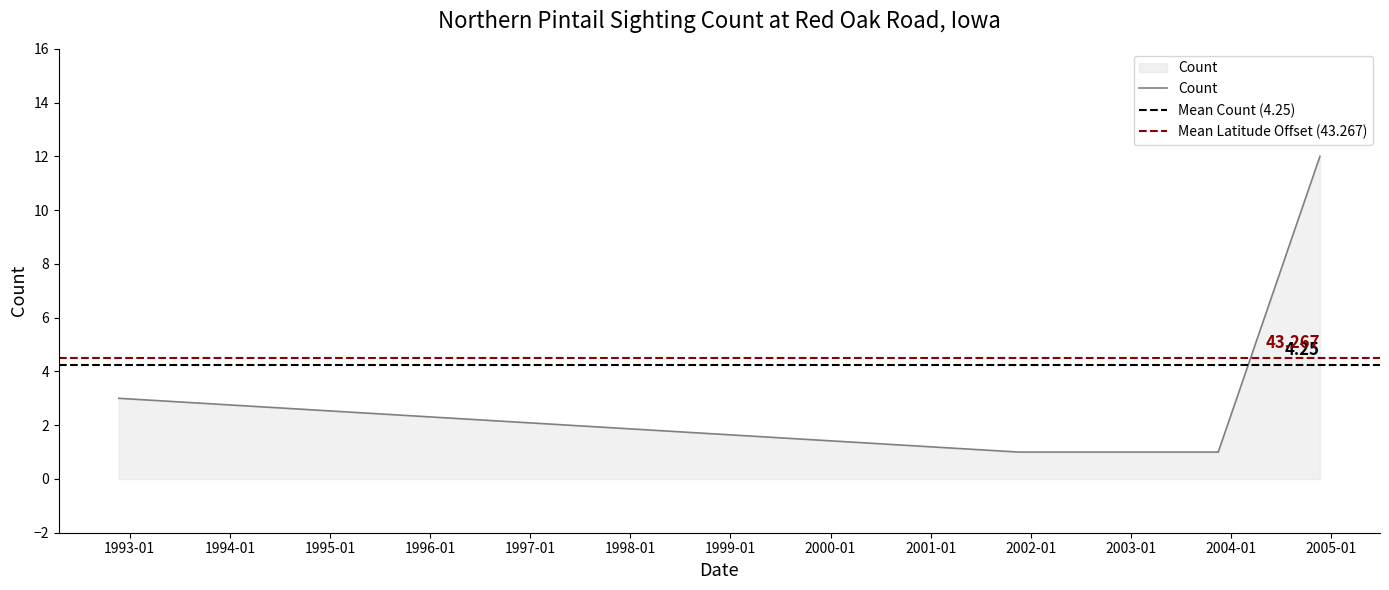

Reading right to left, what are all the values shown in this chart?

12	1	1	3